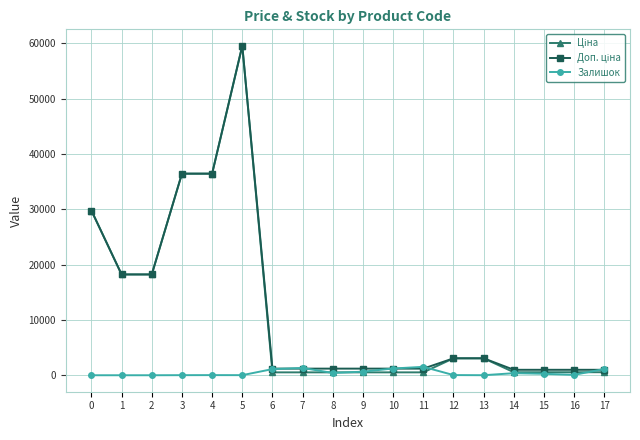

At which category is the sum across all series the highest?

5